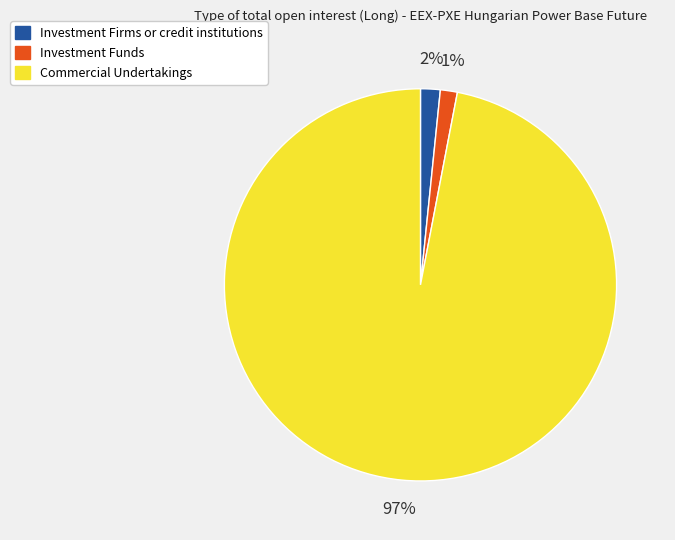

Do Investment Firms or credit institutions and Investment Funds together represent more than half of the pie?

No